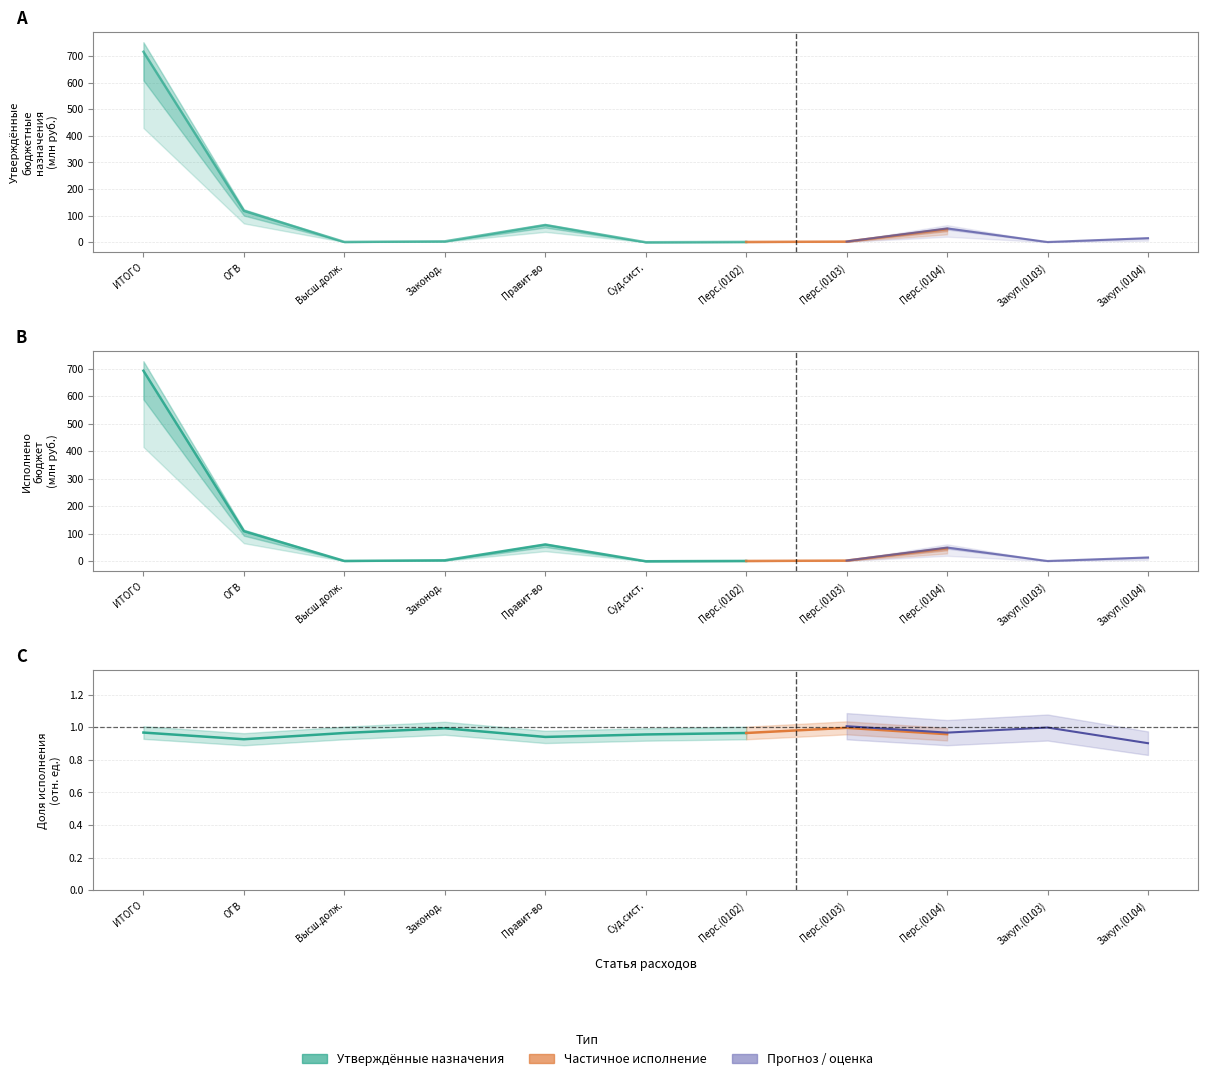

List the labels in order of value, largest first.

ИТОГО, ОГВ, Правит-во, Законод., Высш.долж., Перс.(0102), Суд.сист.